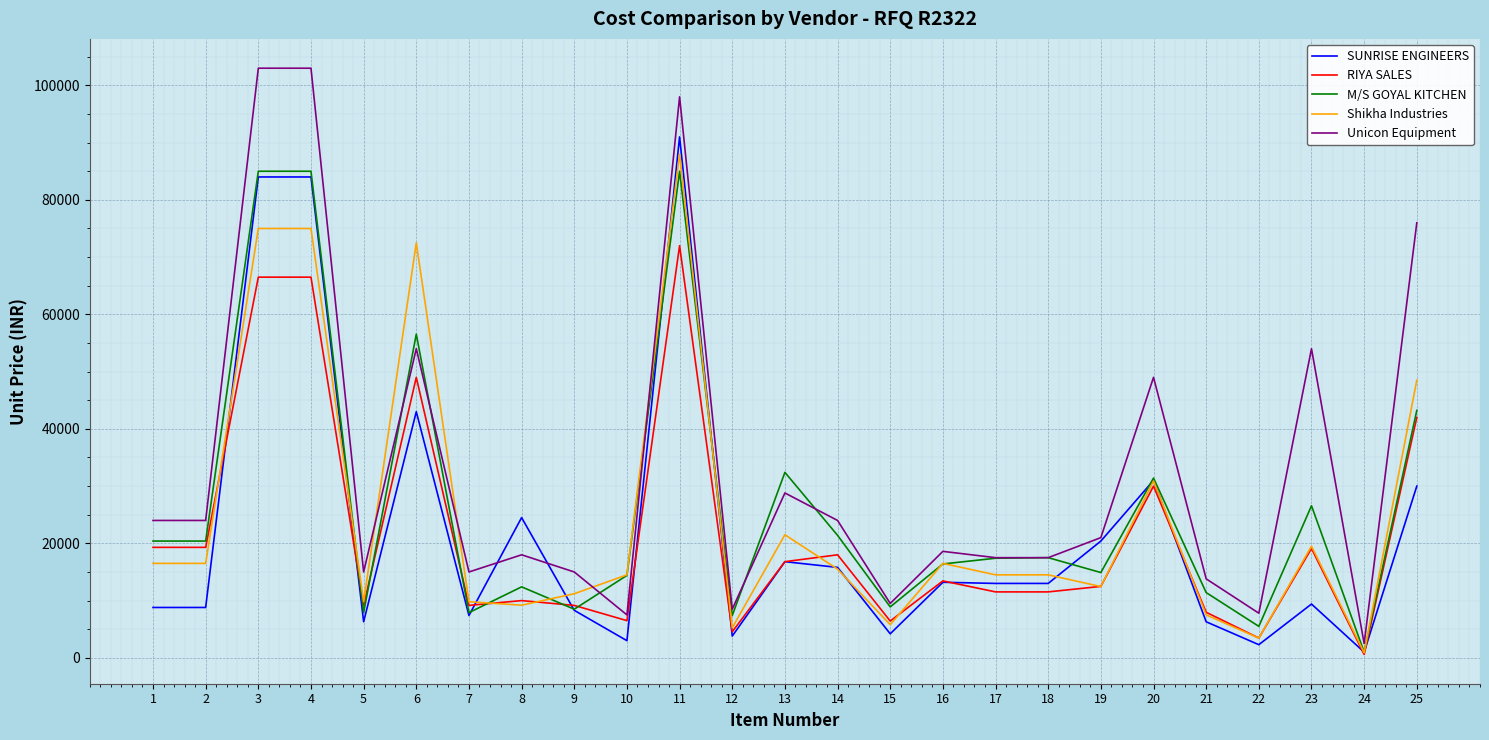

Which category has the lowest value in the M/S GOYAL KITCHEN series?

24